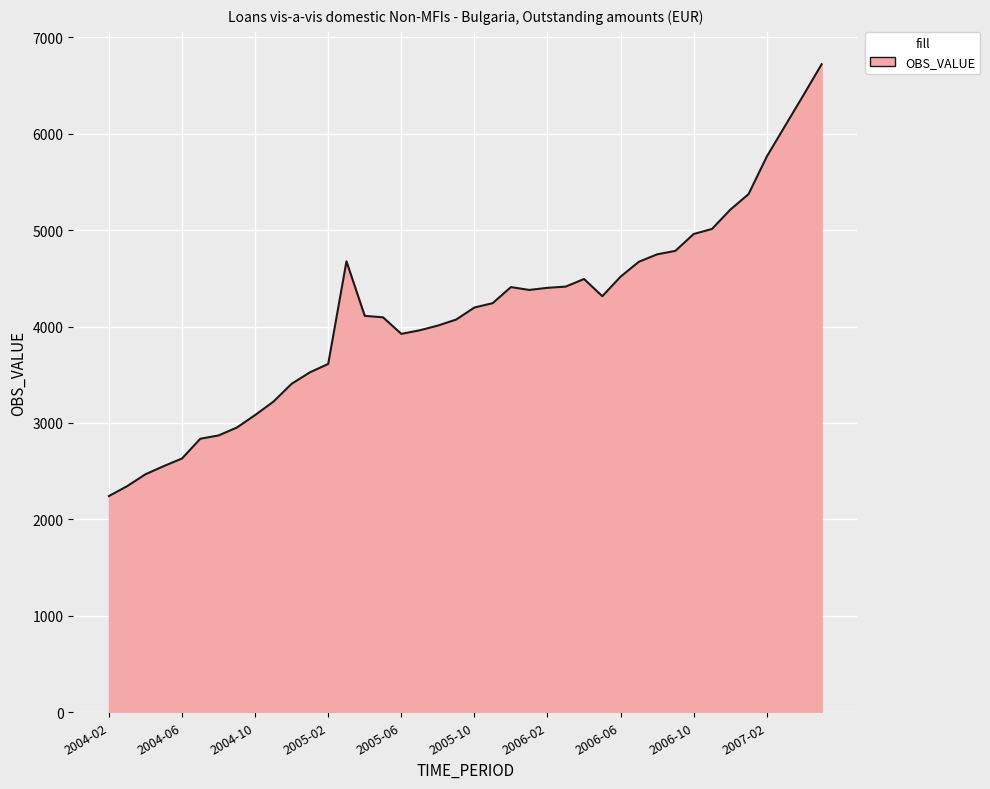

What is the minimum value shown in the chart?

2242.2